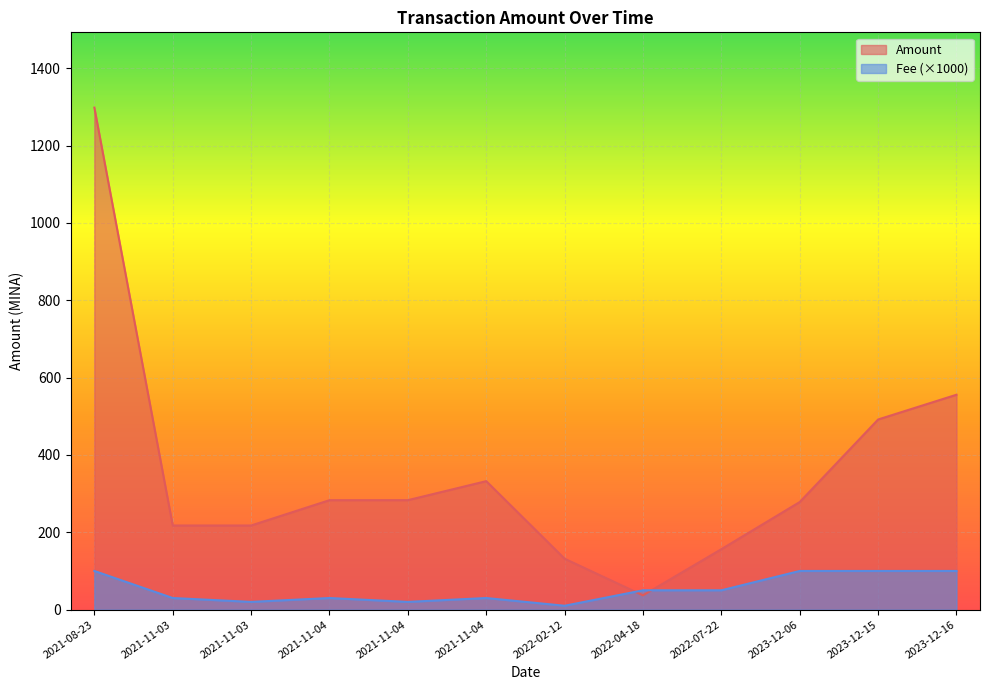

What is the difference between the maximum and minimum values in the Amount series?

1261.5